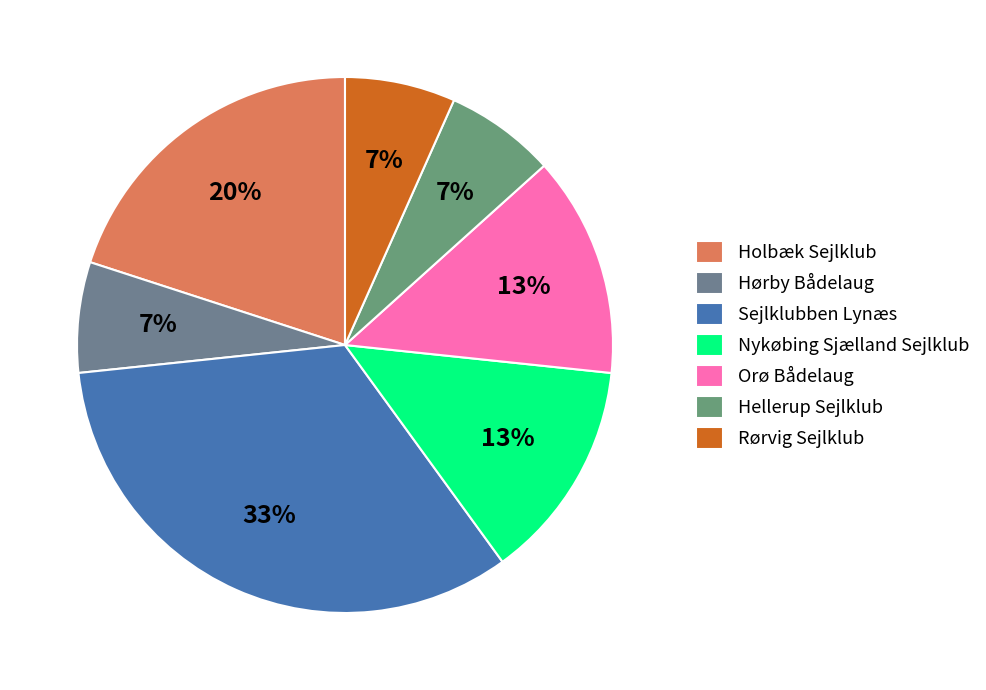

Rank the categories by value from lowest to highest.

Hørby Bådelaug, Hellerup Sejlklub, Rørvig Sejlklub, Nykøbing Sjælland Sejlklub, Orø Bådelaug, Holbæk Sejlklub, Sejlklubben Lynæs